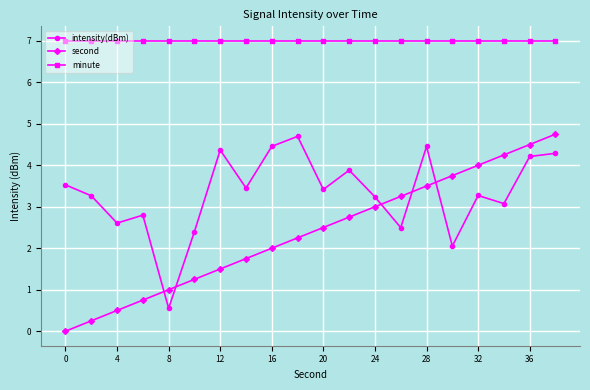

What is the maximum value for minute?

7.0